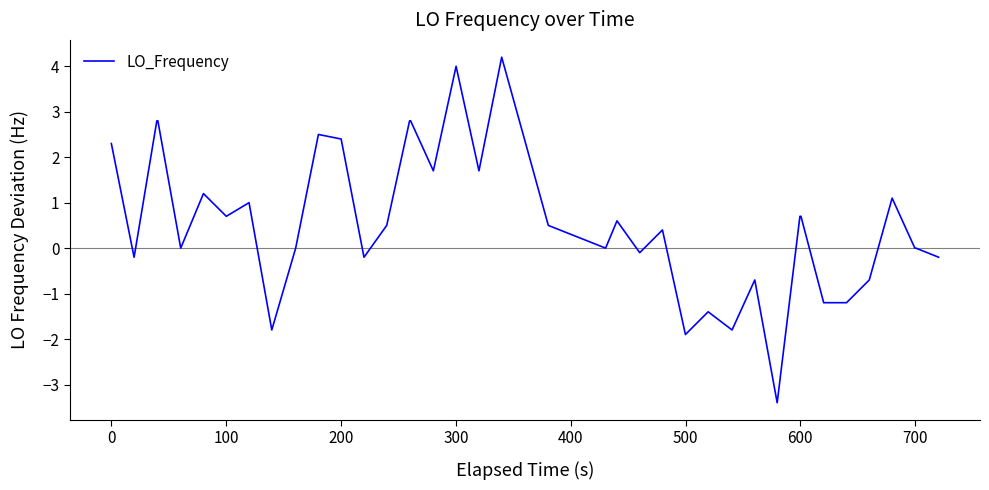

Reading left to right, transcribe all the data shown in this chart.

2.3	-0.2	2.8	2.8	0.0	1.2	0.7	1.0	-1.8	0.0	2.5	2.4	-0.2	0.5	2.8	2.8	1.7	4.0	1.7	4.2	2.4	0.5	0.0	0.6	-0.1	0.4	-1.9	-1.4	-1.8	-0.7	-3.4	0.7	0.7	-1.2	-1.2	-0.7	1.1	0.0	0.0	-0.2